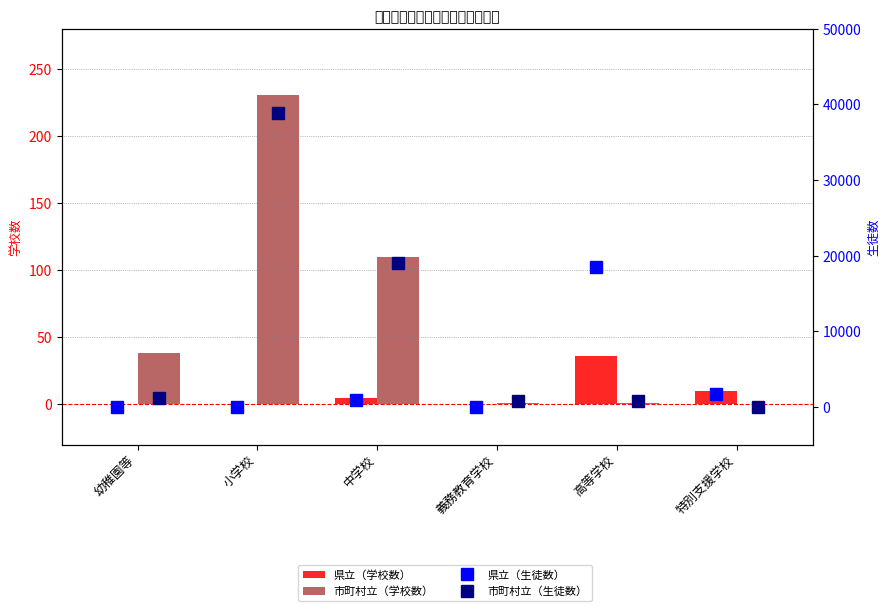

At which label is 県立（生徒数） closest to 9240?

特別支援学校